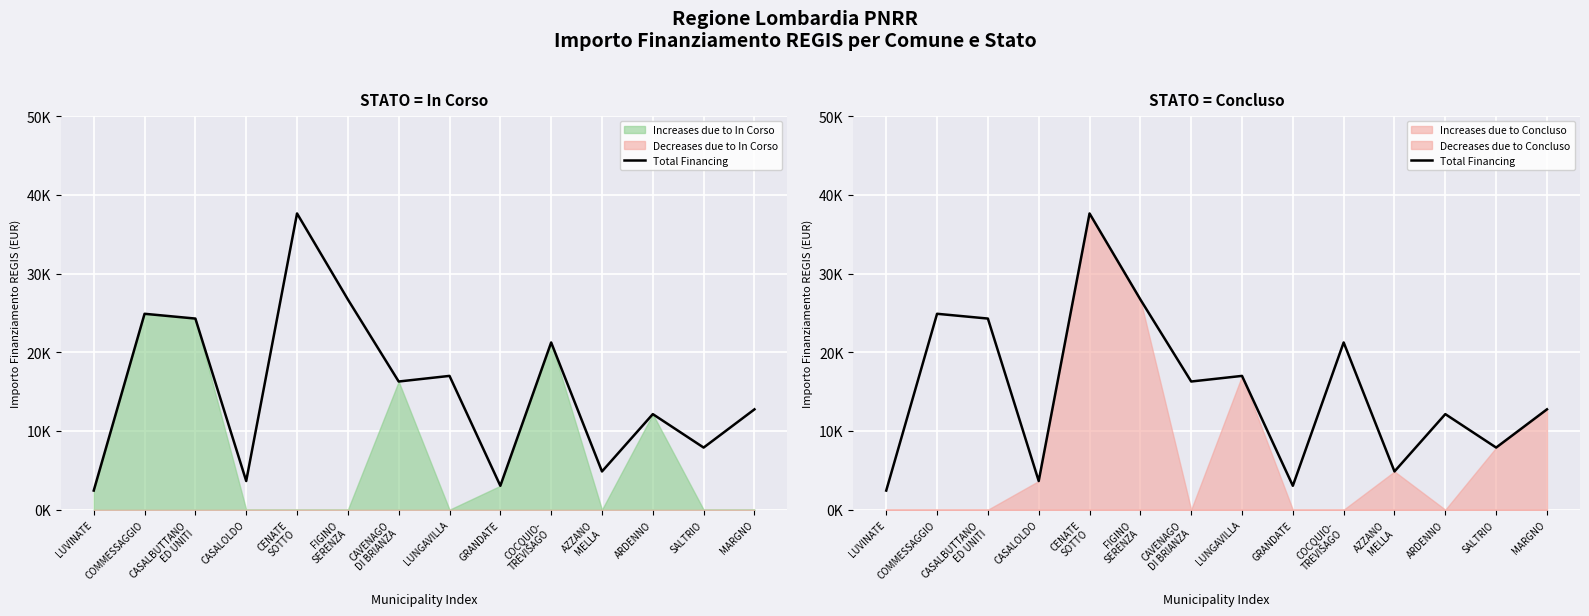

The value at COCQUIO-
TREVISAGO is 21245. True or false?

True